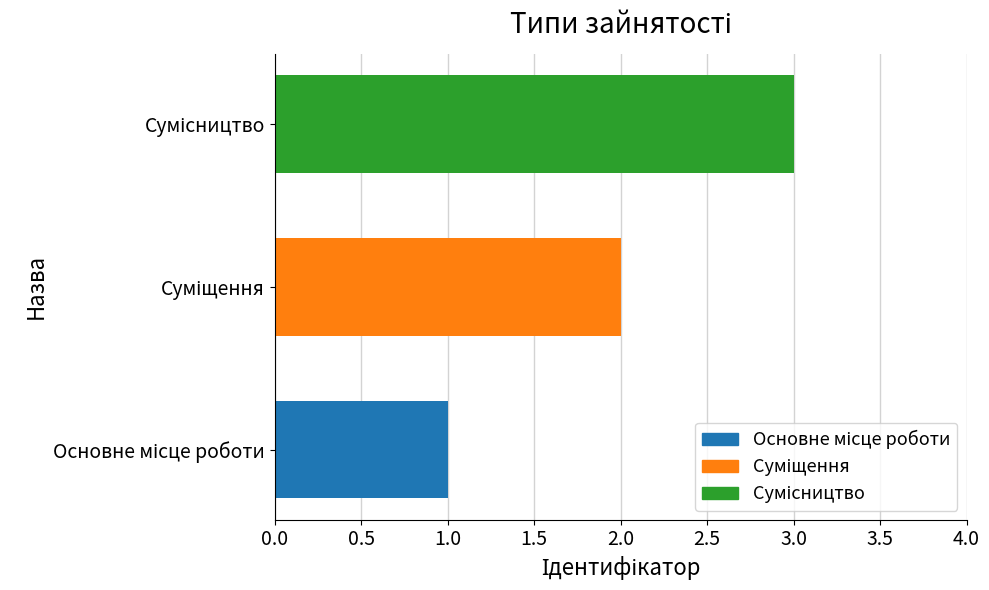

What is the greatest value displayed?

3